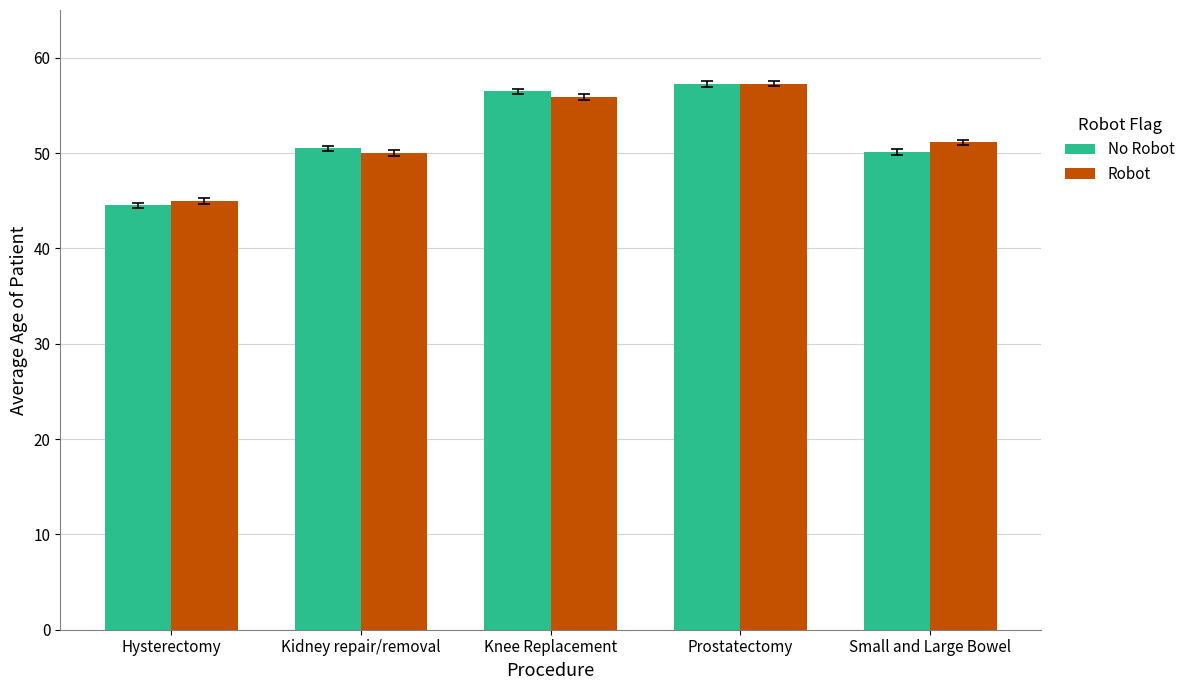

What is the difference between the No Robot values at Knee Replacement and Prostatectomy?

0.8